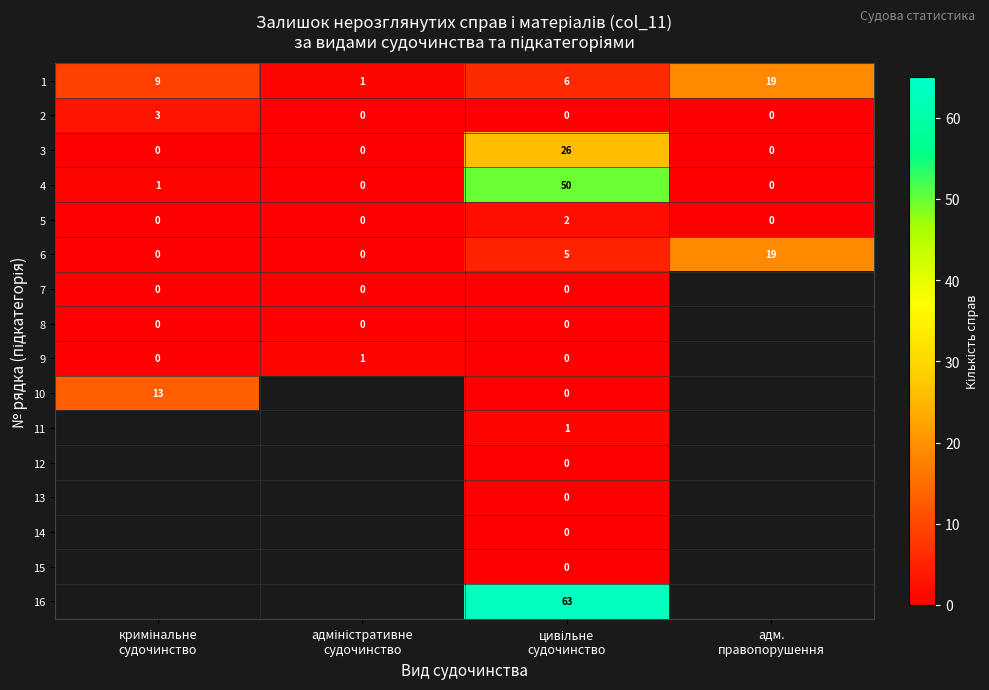

What is the sum of all 6 values?

24